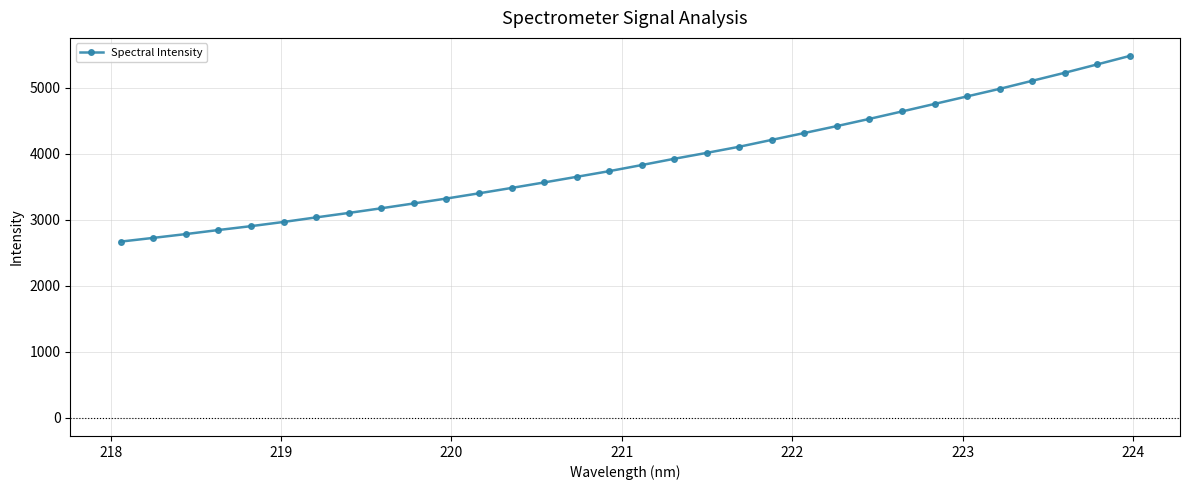

How many series are shown in this chart?

1